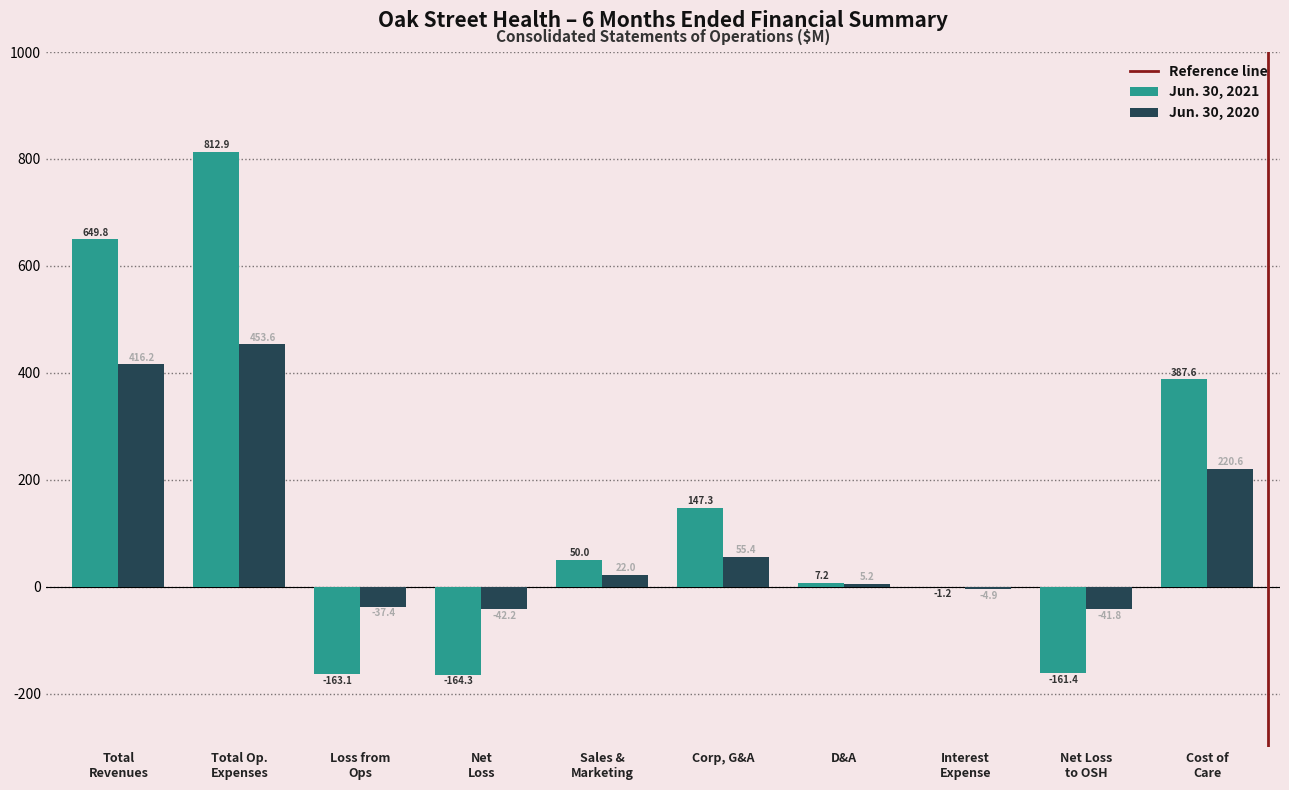

True or false: Jun. 30, 2020 has a value of 5.2 at D&A.

True